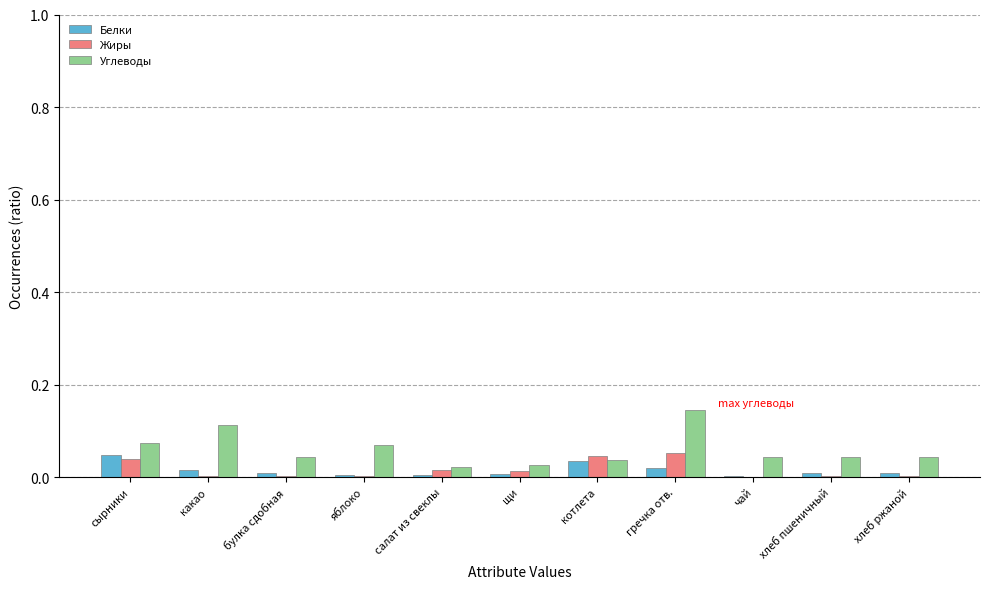

Is the value of Углеводы at хлеб ржаной greater than the value of Жиры at какао?

Yes